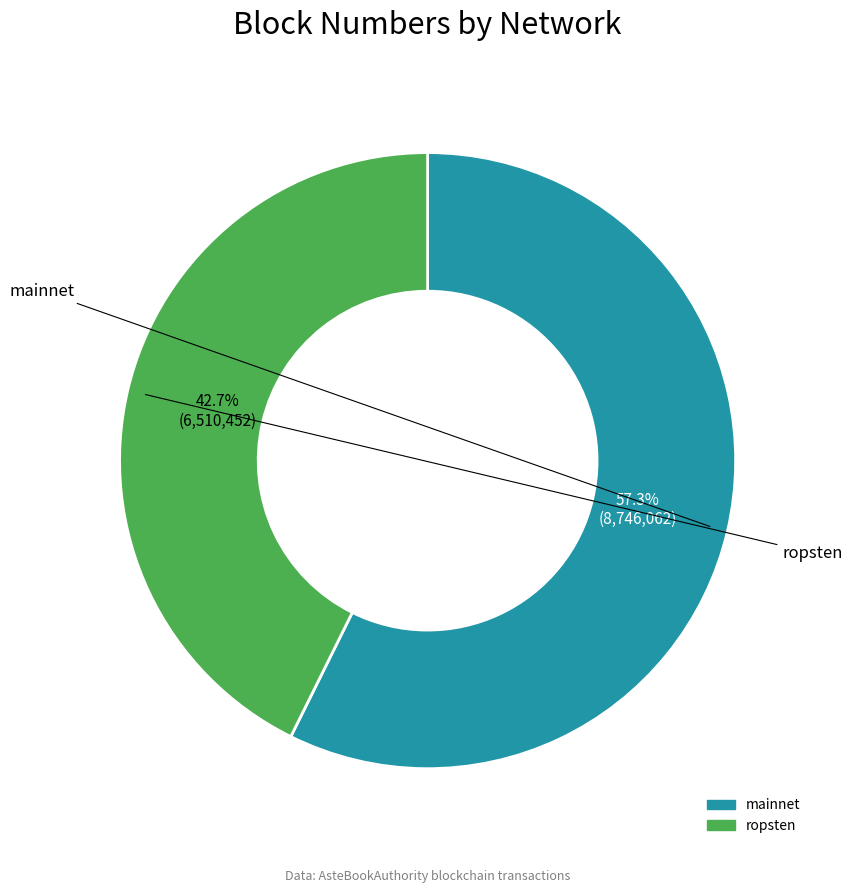

How many slices are in this pie chart?

2